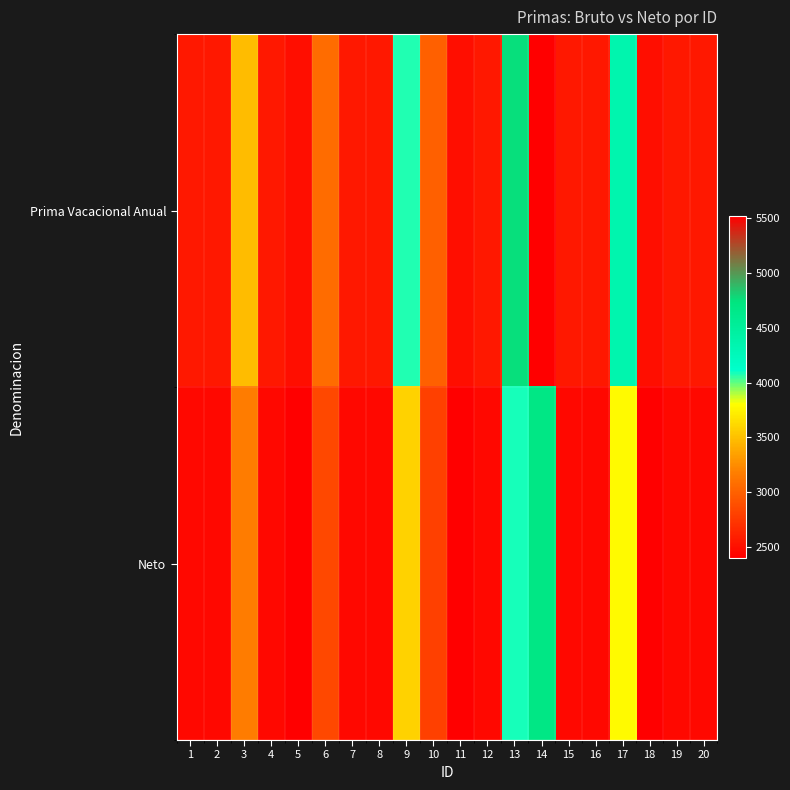

At which category is the sum across all series the highest?

14